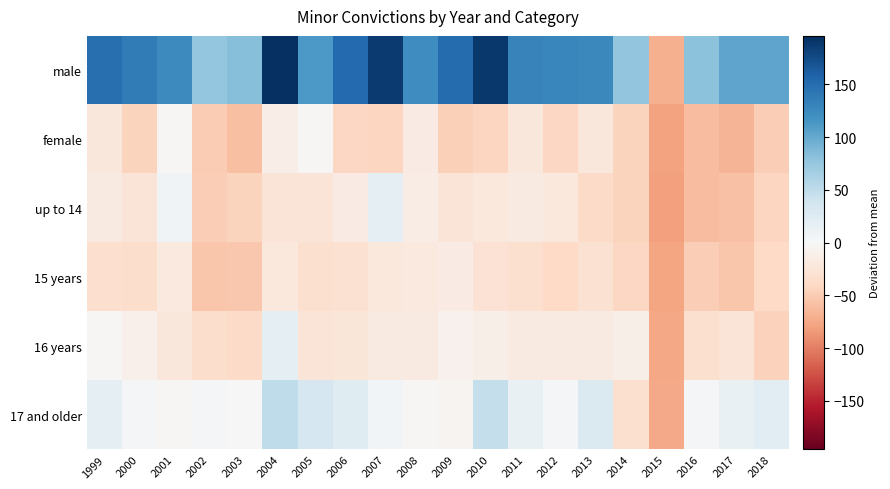

Reading right to left, extract all data points from this chart.

male: 2018=103.0	2017=103.0	2016=81.0	2015=-70.0	2014=77.0	2013=127.0	2012=128.0	2011=131.0	2010=189.0	2009=151.0	2008=122.0	2007=188.0	2006=153.0	2005=113.0	2004=196.0	2003=83.0	2002=76.0	2001=125.0	2000=137.0	1999=148.0
female: 2018=-48.0	2017=-67.0	2016=-60.0	2015=-79.0	2014=-43.0	2013=-23.0	2012=-41.0	2011=-22.0	2010=-42.0	2009=-46.0	2008=-16.0	2007=-42.0	2006=-40.0	2005=-3.0	2004=-13.0	2003=-59.0	2002=-50.0	2001=-2.0	2000=-44.0	1999=-23.0
up to 14: 2018=-42.0	2017=-58.0	2016=-60.0	2015=-80.0	2014=-43.0	2013=-38.0	2012=-21.0	2011=-17.0	2010=-20.0	2009=-25.0	2008=-15.0	2007=19.0	2006=-16.0	2005=-26.0	2004=-25.0	2003=-44.0	2002=-48.0	2001=7.0	2000=-26.0	1999=-18.0
15 years: 2018=-39.0	2017=-55.0	2016=-49.0	2015=-78.0	2014=-40.0	2013=-30.0	2012=-39.0	2011=-31.0	2010=-28.0	2009=-16.0	2008=-19.0	2007=-20.0	2006=-30.0	2005=-32.0	2004=-20.0	2003=-53.0	2002=-54.0	2001=-19.0	2000=-34.0	1999=-33.0
16 years: 2018=-45.0	2017=-26.0	2016=-32.0	2015=-76.0	2014=-12.0	2013=-17.0	2012=-17.0	2011=-18.0	2010=-12.0	2009=-9.0	2008=-18.0	2007=-18.0	2006=-24.0	2005=-25.0	2004=19.0	2003=-38.0	2002=-34.0	2001=-23.0	2000=-10.0	1999=-3.0
17 and older: 2018=21.0	2017=15.0	2016=2.0	2015=-75.0	2014=-31.0	2013=29.0	2012=4.0	2011=15.0	2010=47.0	2009=-5.0	2008=-2.0	2007=5.0	2006=23.0	2005=33.0	2004=49.0	2003=-1.0	2002=2.0	2001=-2.0	2000=3.0	1999=19.0